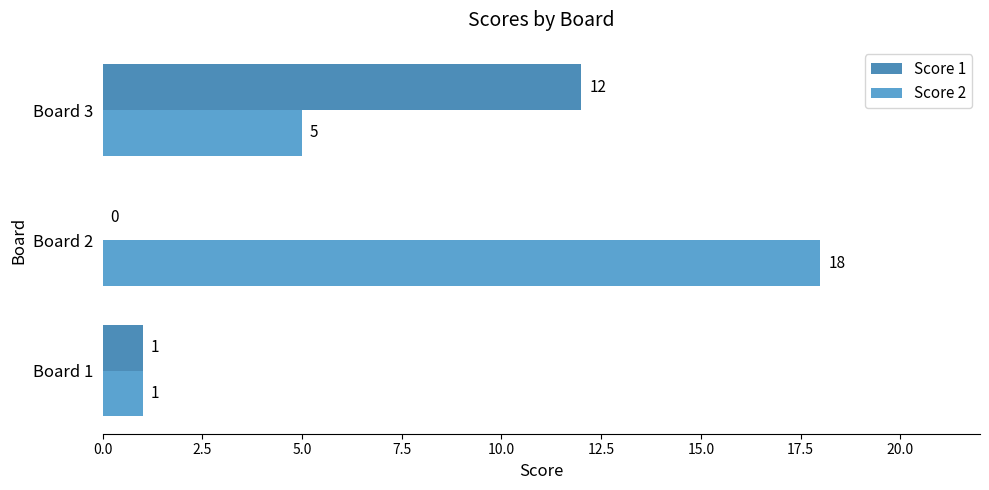

Which category has the highest value in the Score 2 series?

Board 2